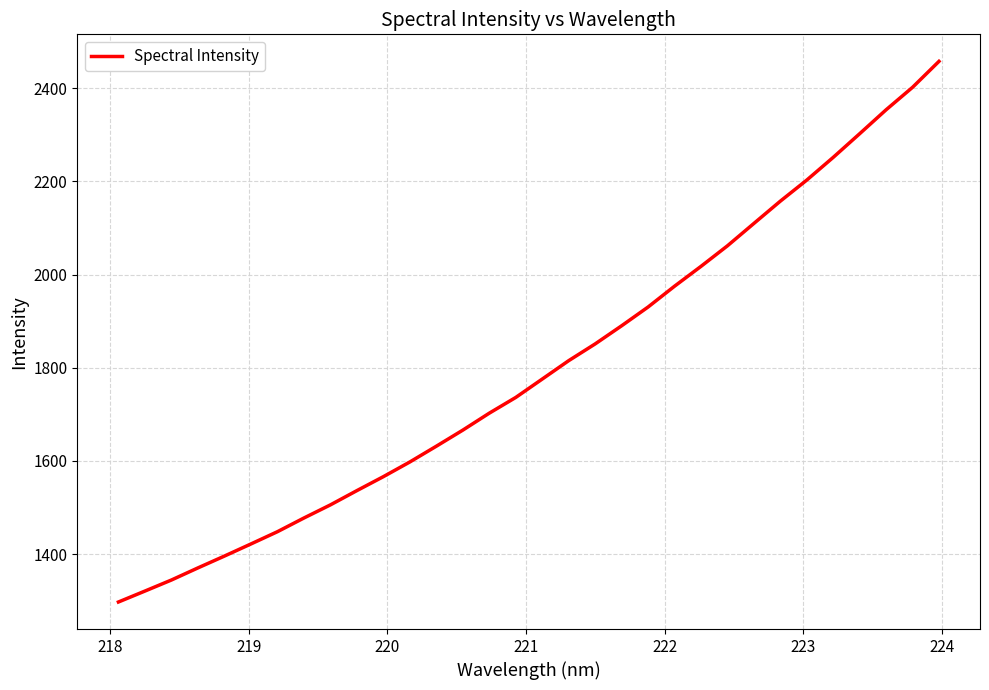

What is the maximum value shown in the chart?

2457.5